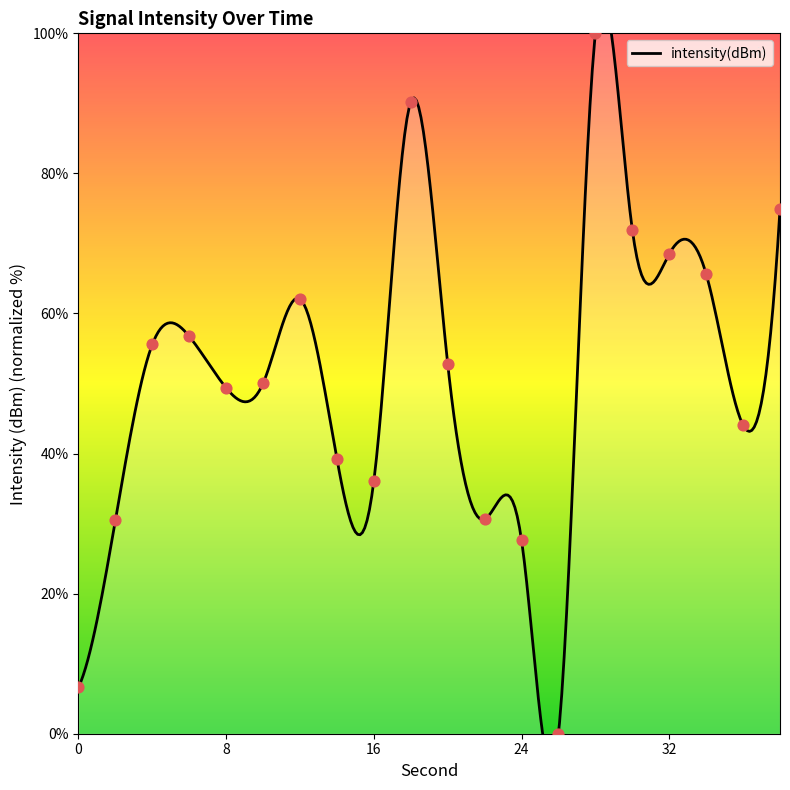

What is the ratio of the value at 16 to the value at 2?

1.2